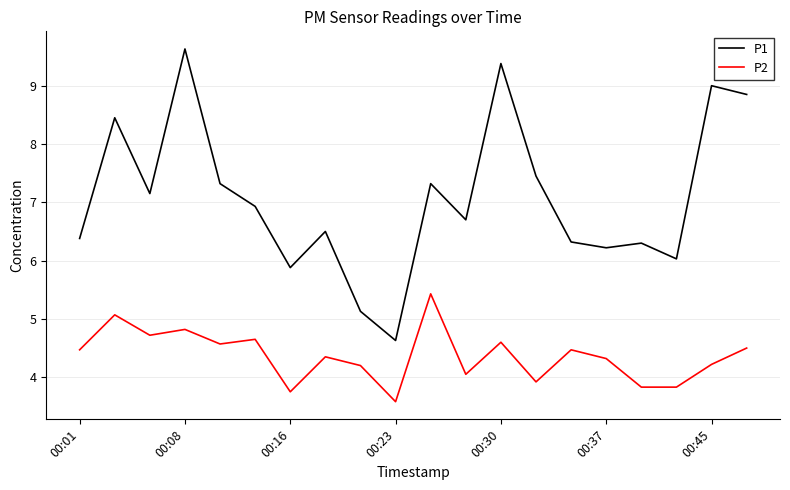

True or false: P2 has more than 0 points higher than both neighbors.

True